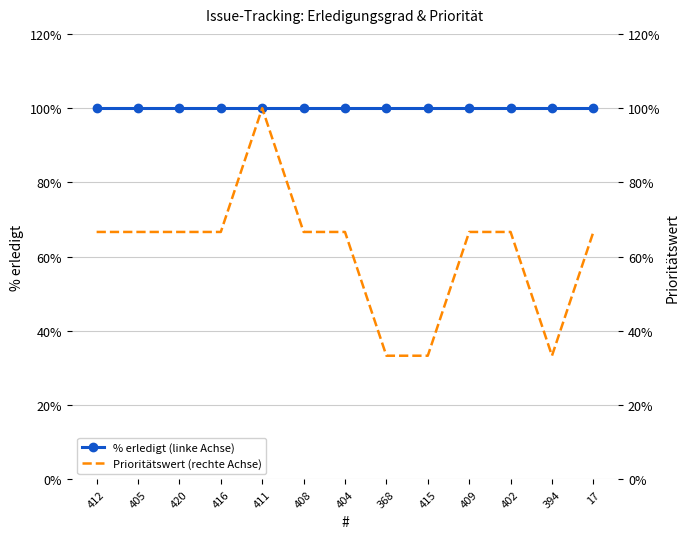

Where is the first local maximum for Prioritätswert (rechte Achse)?

411